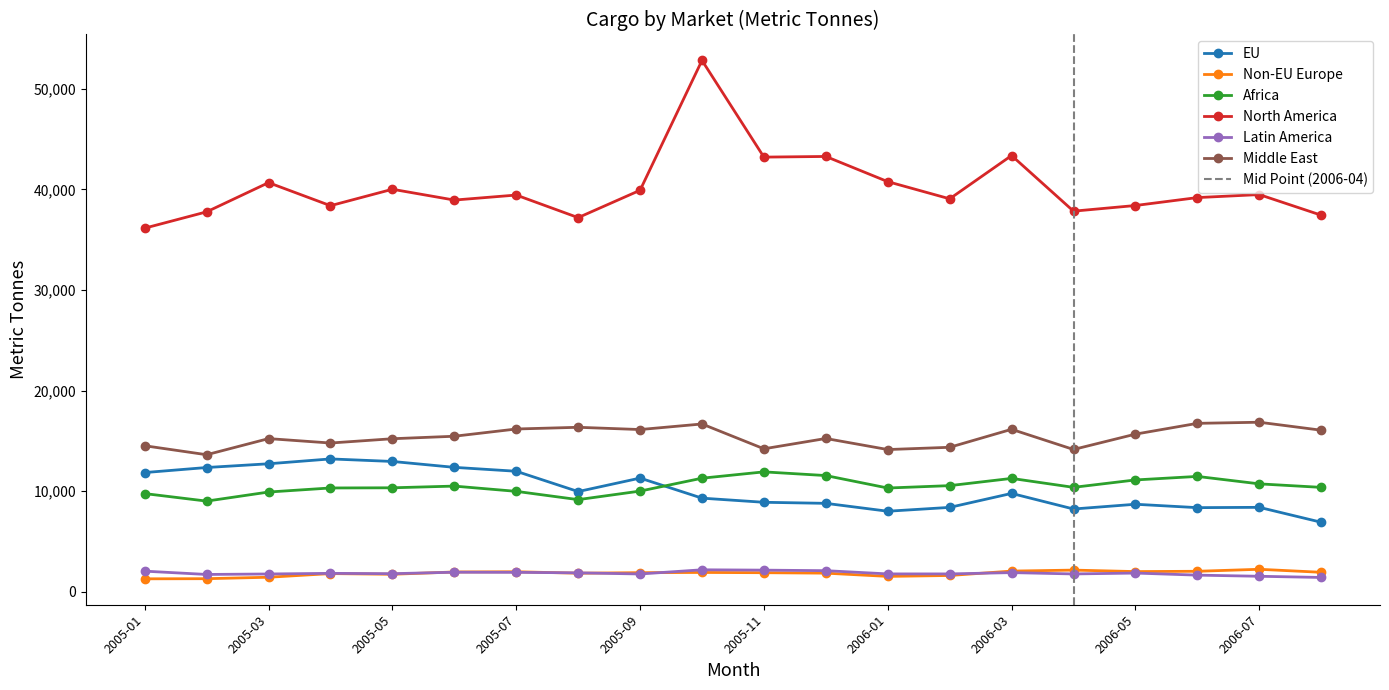

What is the sum of the EU values at 2005-07 and 2006-04?

20188.5